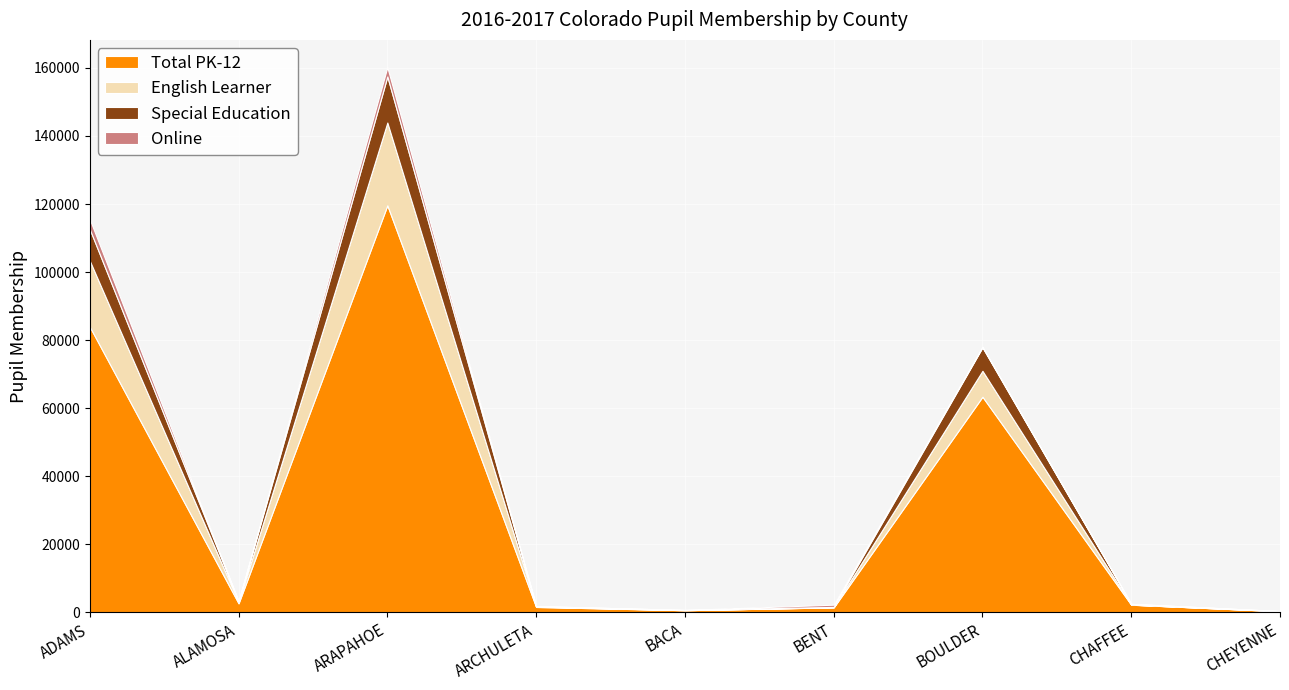

Reading right to left, extract all data points from this chart.

Total PK-12: CHEYENNE=320	CHAFFEE=2227	BOULDER=63360	BENT=1447	BACA=615	ARCHULETA=1568	ARAPAHOE=119630	ALAMOSA=2636	ADAMS=83921
English Learner: CHEYENNE=9	CHAFFEE=33	BOULDER=7623	BENT=34	BACA=8	ARCHULETA=131	ARAPAHOE=24323	ALAMOSA=343	ADAMS=19423
Special Education: CHEYENNE=40	CHAFFEE=229	BOULDER=6908	BENT=107	BACA=79	ARCHULETA=132	ARAPAHOE=13555	ALAMOSA=267	ADAMS=9257
Online: CHEYENNE=0	CHAFFEE=0	BOULDER=187	BENT=651	BACA=0	ARCHULETA=0	ARAPAHOE=2725	ALAMOSA=0	ADAMS=2917